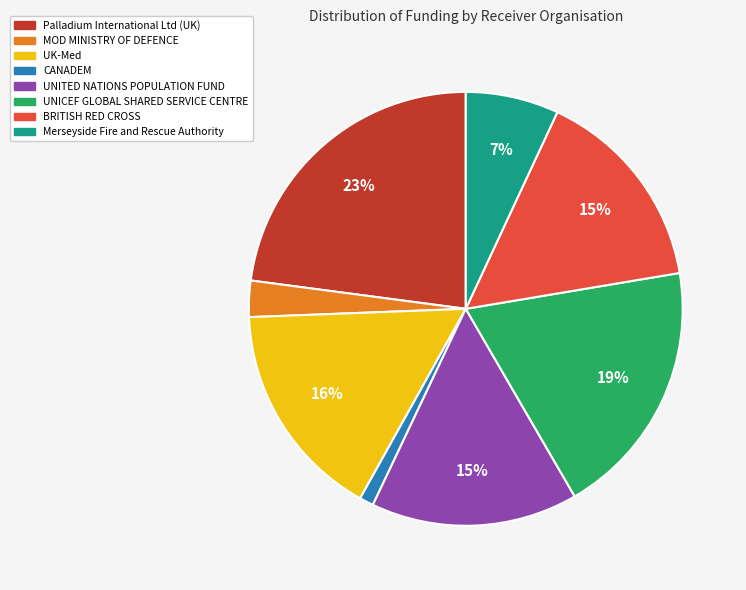

Is it true that Palladium International Ltd (UK) is 30% of the pie?

False